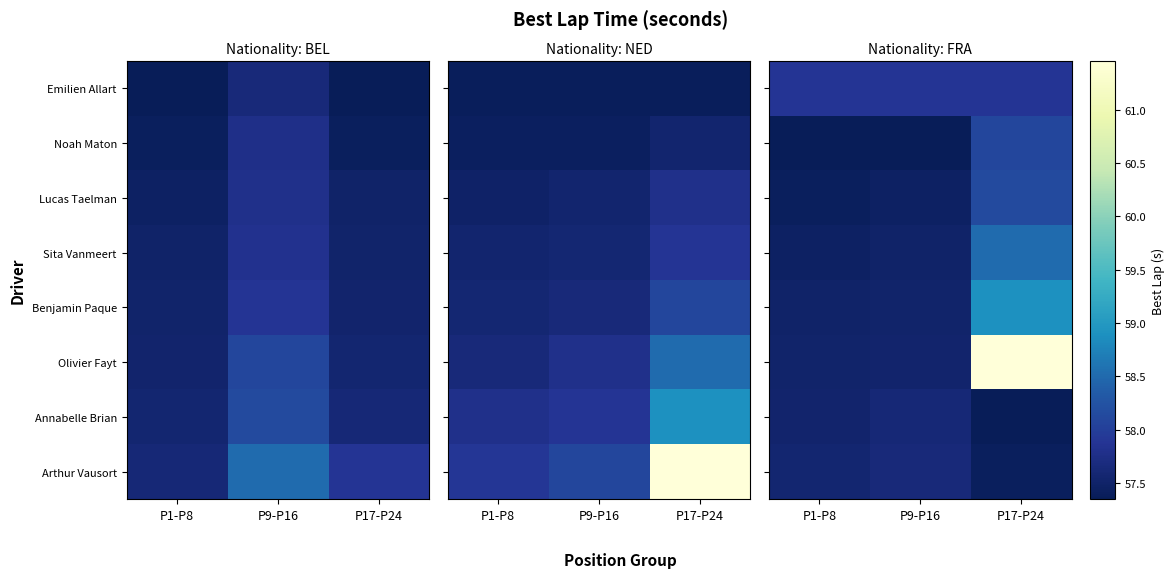

At which label is Emilien Allart closest to 57?

P1-P8